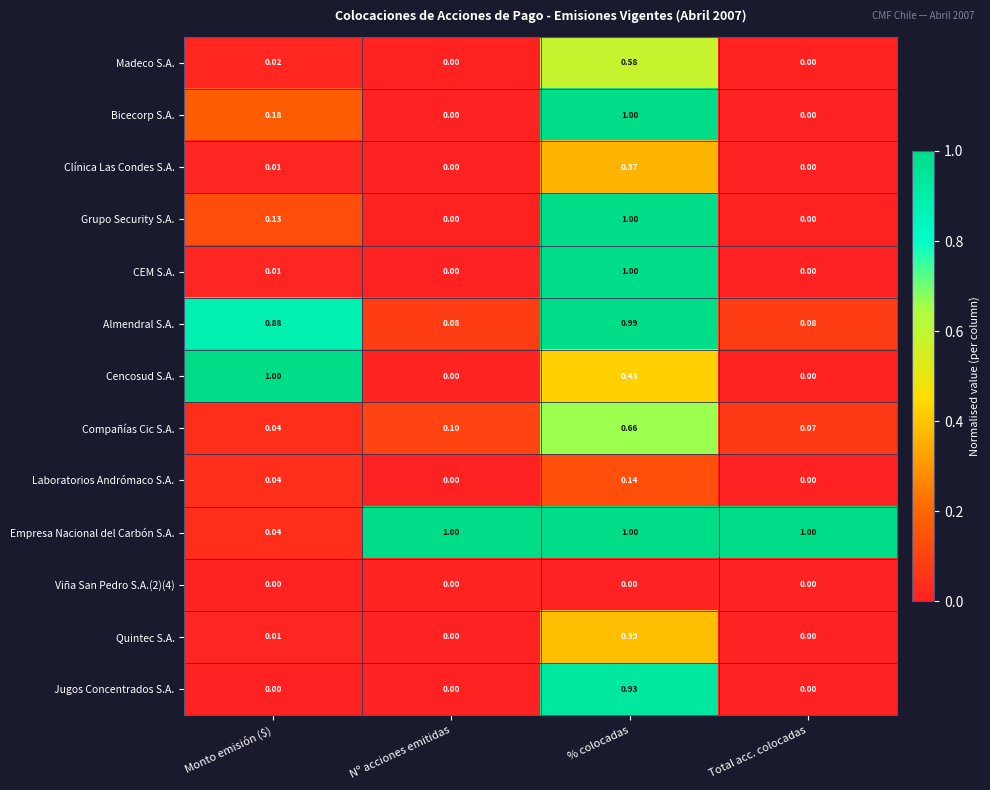

What is the maximum value shown in the chart?

1.0